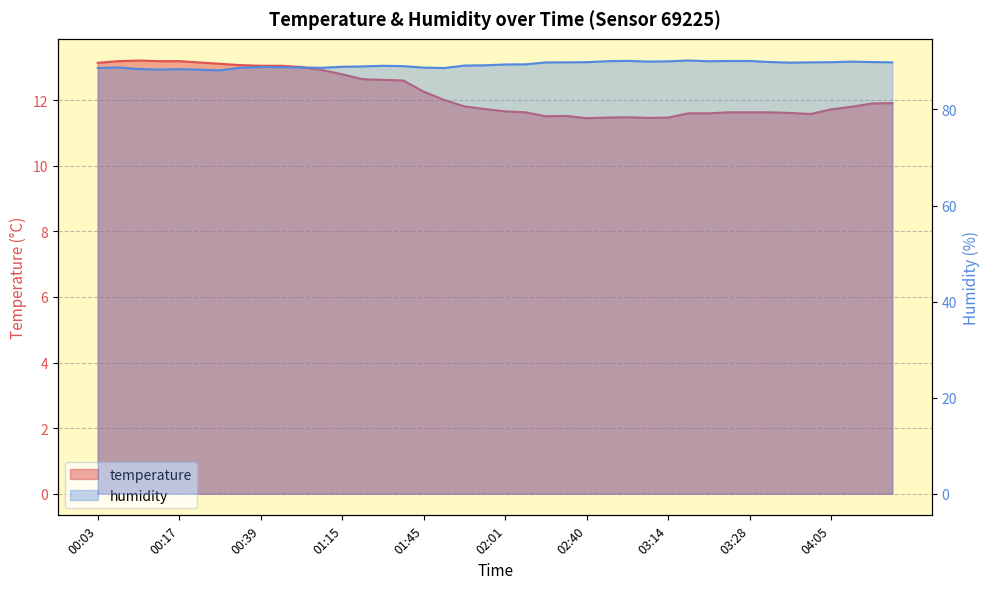

Rank the series by their maximum value, from lowest to highest.

temperature, humidity